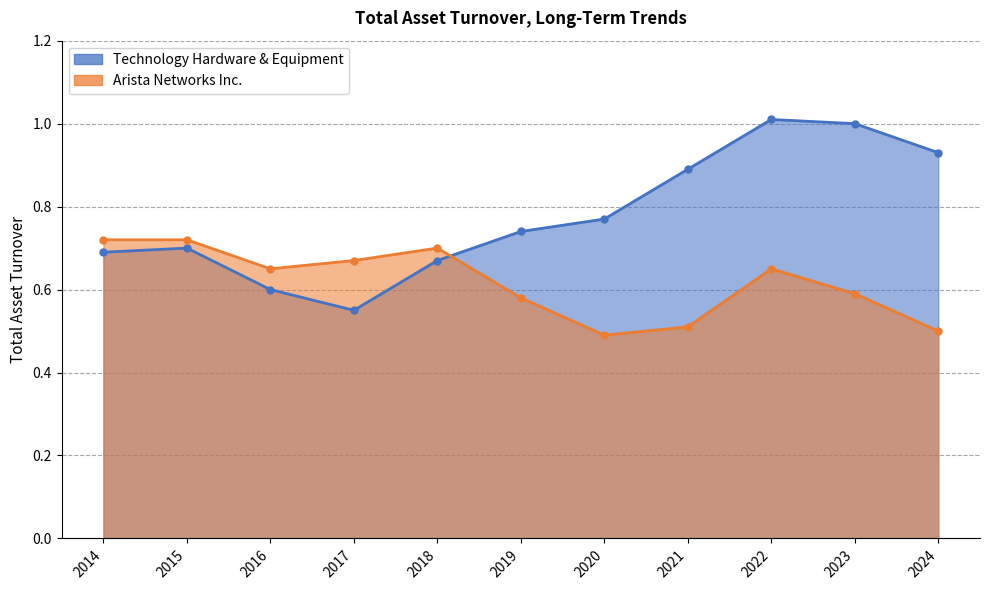

What is the average value of the Technology Hardware & Equipment series?

0.8